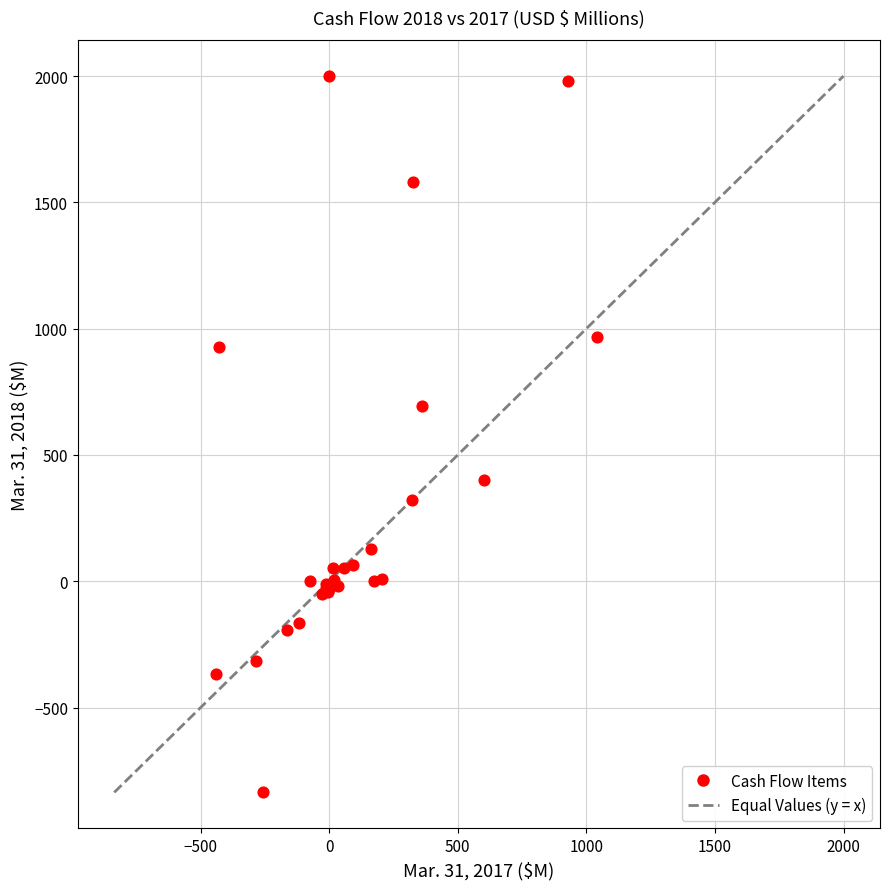

What Y value in the scatter plot is closest to 582?

695